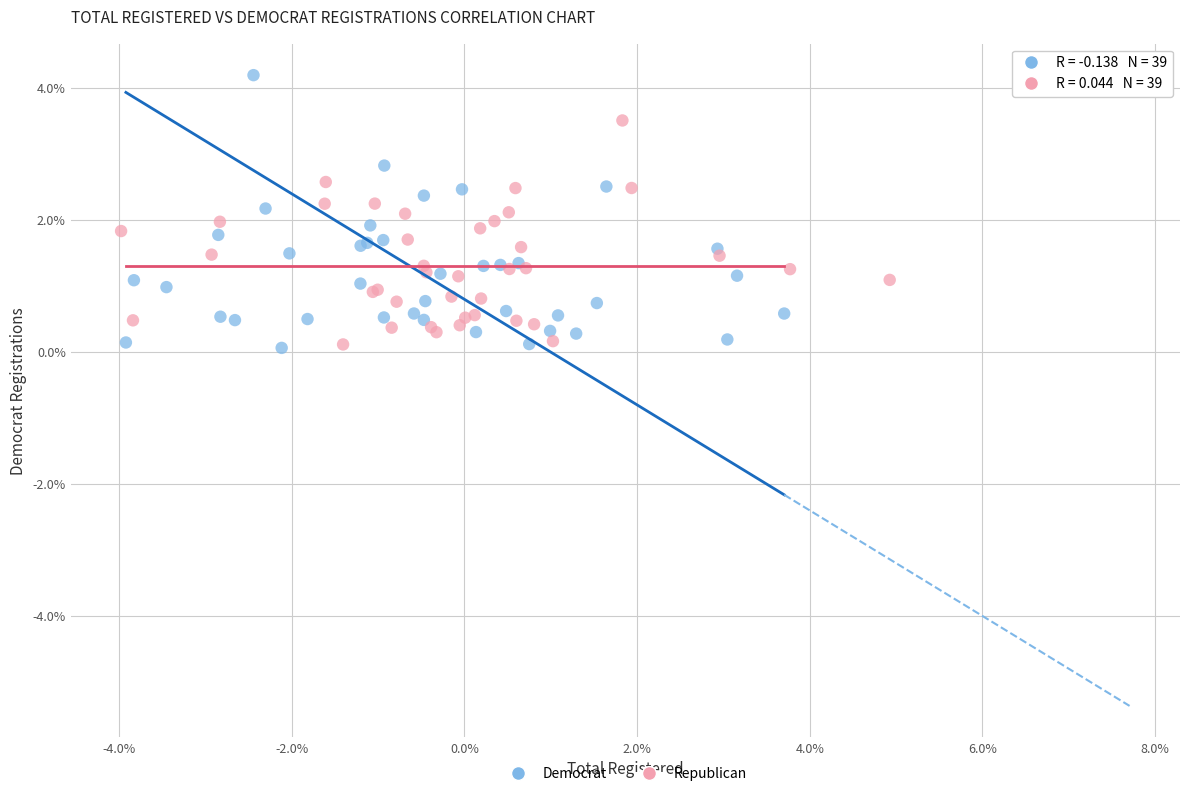

What are all the series names shown in the legend?

Democrat, Republican